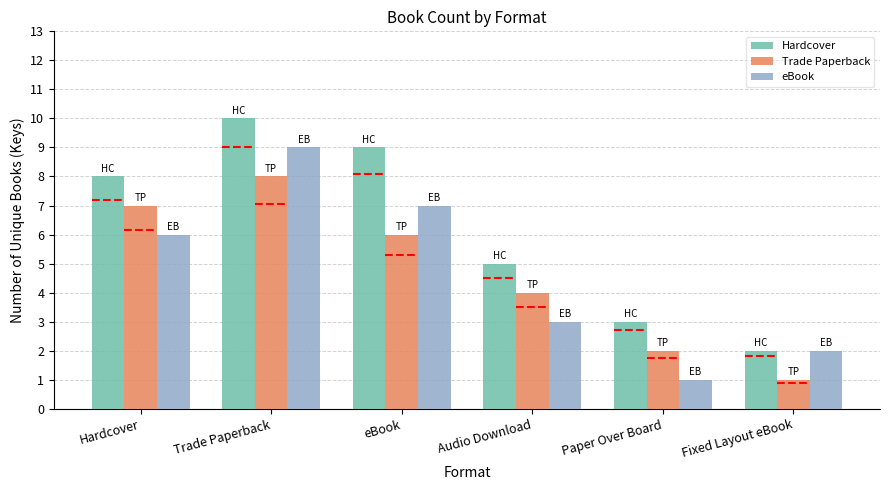

The Trade Paperback series shows 4 at Audio Download. True or false?

True